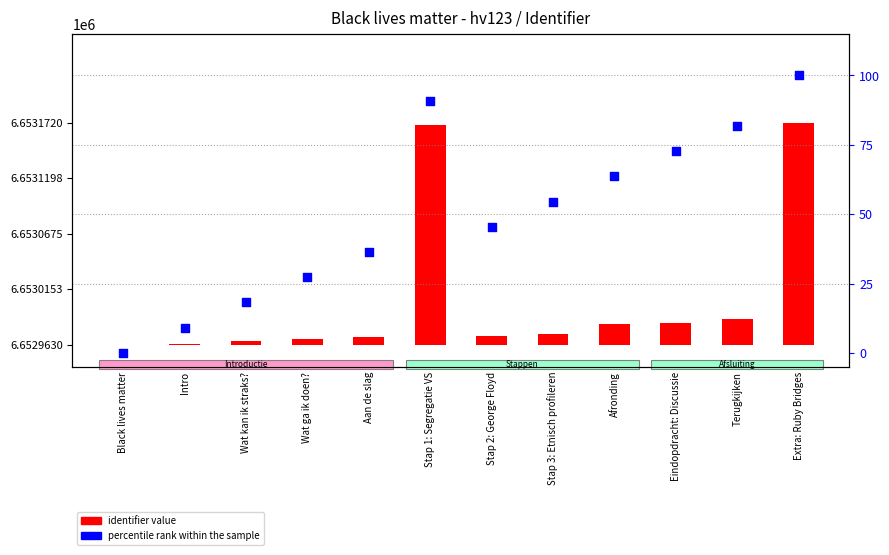

Between Black lives matter and Wat kan ik straks?, which is larger?

Wat kan ik straks?